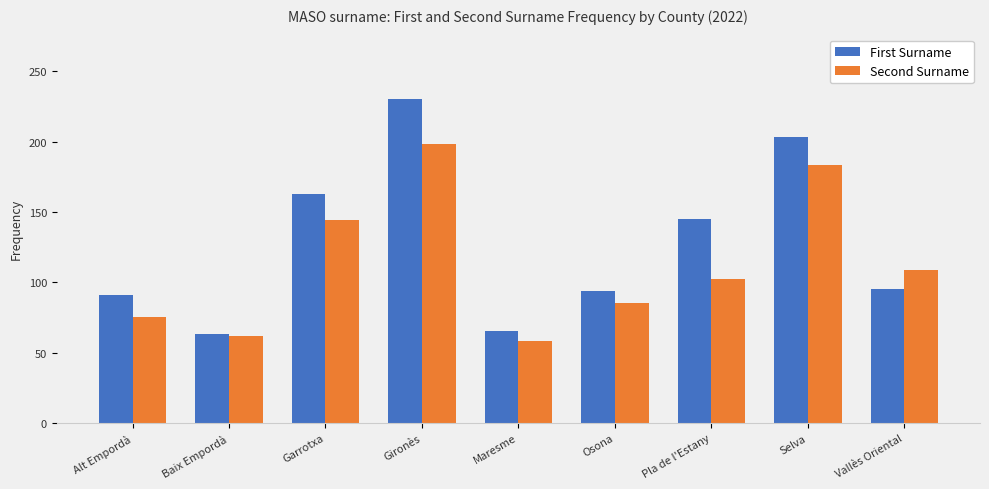

Which series has the largest range (max minus min)?

First Surname